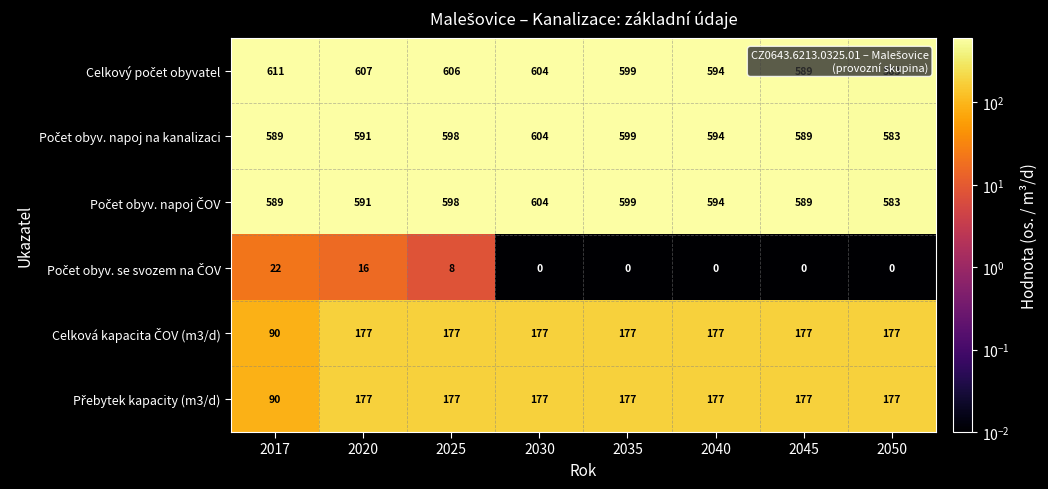

What is the maximum value shown in the chart?

611